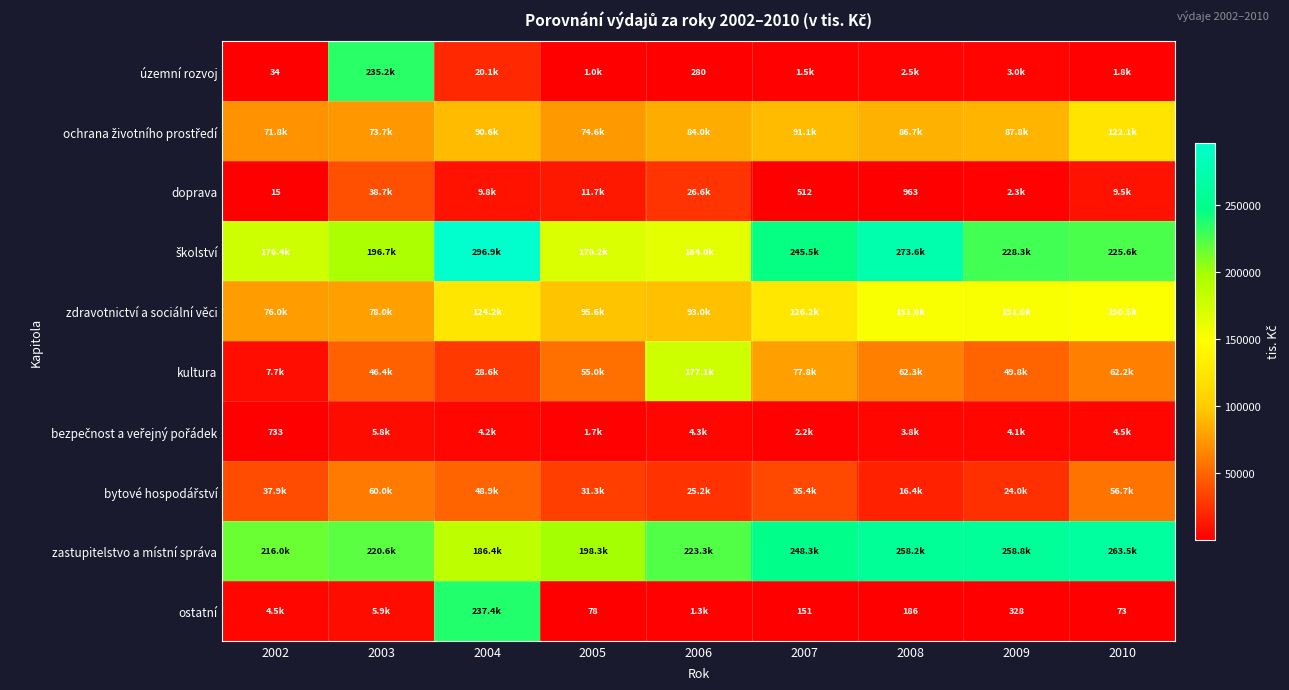

At 2009, list the series in order from largest to smallest.

zastupitelstvo a místní správa, školství, zdravotnictví a sociální věci, ochrana životního prostředí, kultura, bytové hospodářství, bezpečnost a veřejný pořádek, územní rozvoj, doprava, ostatní